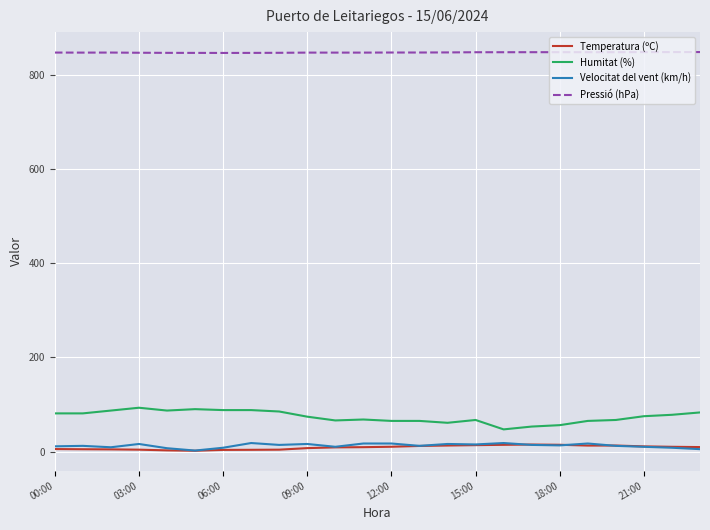

Which series has the largest range (max minus min)?

Humitat (%)